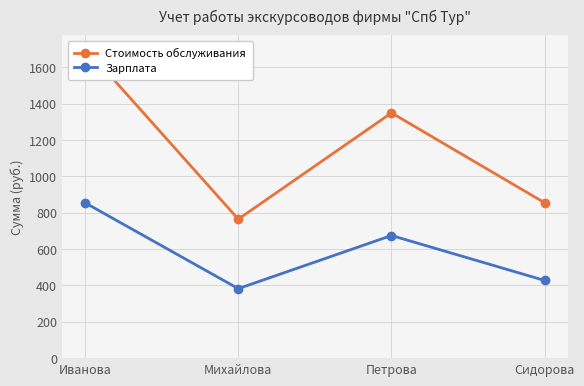

Reading right to left, what are all the values shown in this chart?

Стоимость обслуживания: 855.0	1350.0	765.0	1710.0
Зарплата: 427.5	675.0	382.5	855.0